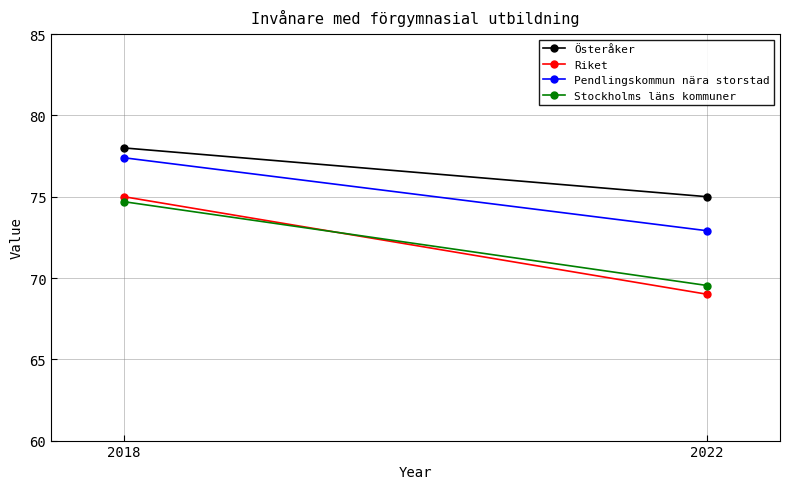

Reading left to right, what are all the values shown in this chart?

Österåker: 78.0	75.0
Riket: 75.0	69.0
Pendlingskommun nära storstad: 77.4	72.9
Stockholms läns kommuner: 74.7	69.5